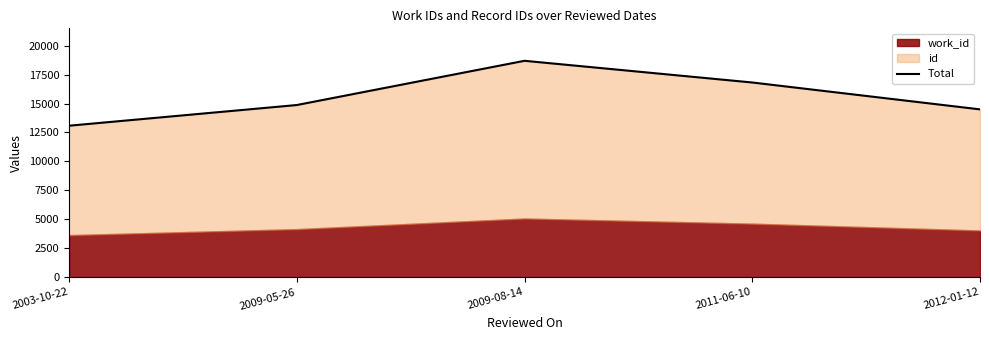

What is the label of the 5th point from the right?

2003-10-22